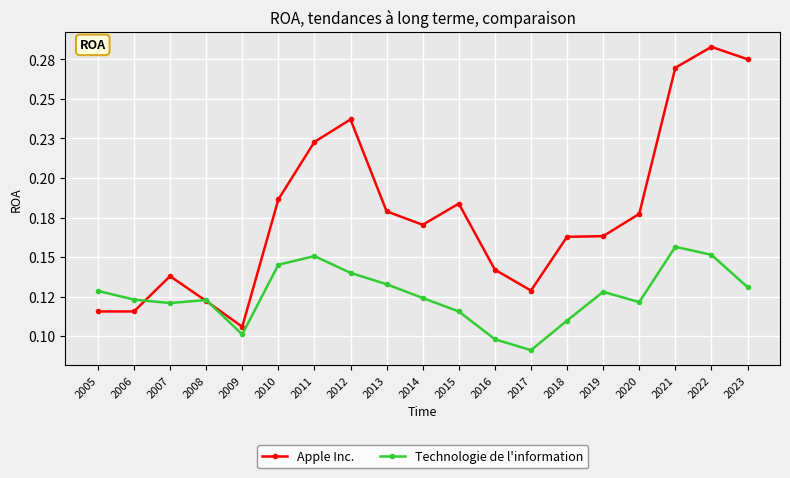

Reading left to right, list all the values displayed in this chart.

Apple Inc.: 0.1	0.1	0.1	0.1	0.1	0.2	0.2	0.2	0.2	0.2	0.2	0.1	0.1	0.2	0.2	0.2	0.3	0.3	0.3
Technologie de l'information: 0.1	0.1	0.1	0.1	0.1	0.1	0.2	0.1	0.1	0.1	0.1	0.1	0.1	0.1	0.1	0.1	0.2	0.2	0.1